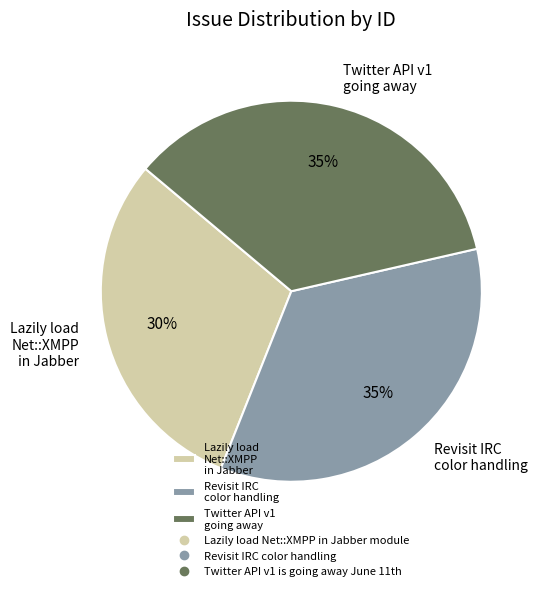

What percentage is the Revisit IRC color handling slice, to the nearest percent?

35%